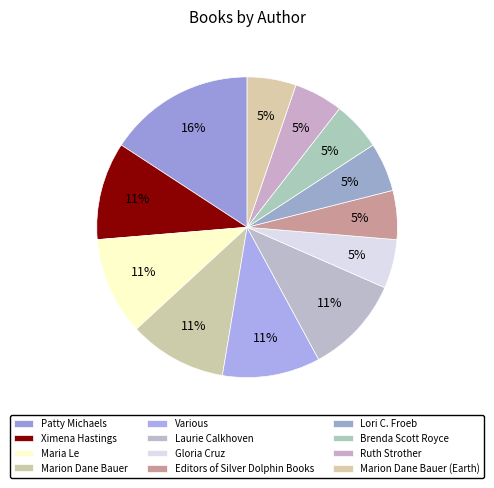

How many segments does this pie chart have?

12